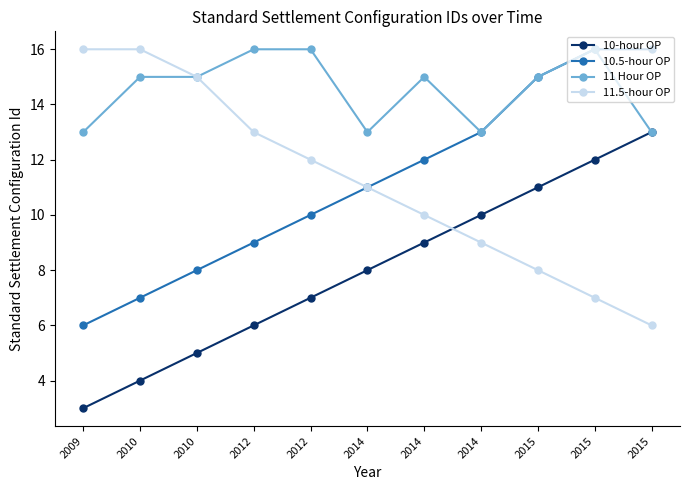

At 2014, list the series in order from largest to smallest.

11 Hour OP, 10.5-hour OP, 11.5-hour OP, 10-hour OP